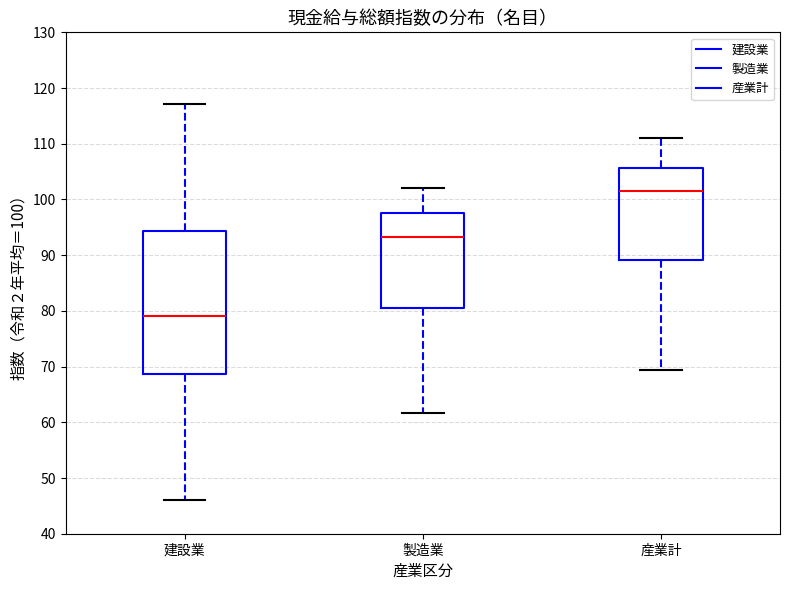

Reading left to right, transcribe this box plot: for each box, give where its median line is, the range the box spans, and where its two whiskers end, as read against the y-axis. The values are not printed on the chart, so give them approximately, as read against the axis.

建設業: median 79, box 69 to 94, whiskers 46 to 117
製造業: median 93, box 81 to 98, whiskers 62 to 102
産業計: median 102, box 89 to 106, whiskers 69 to 111